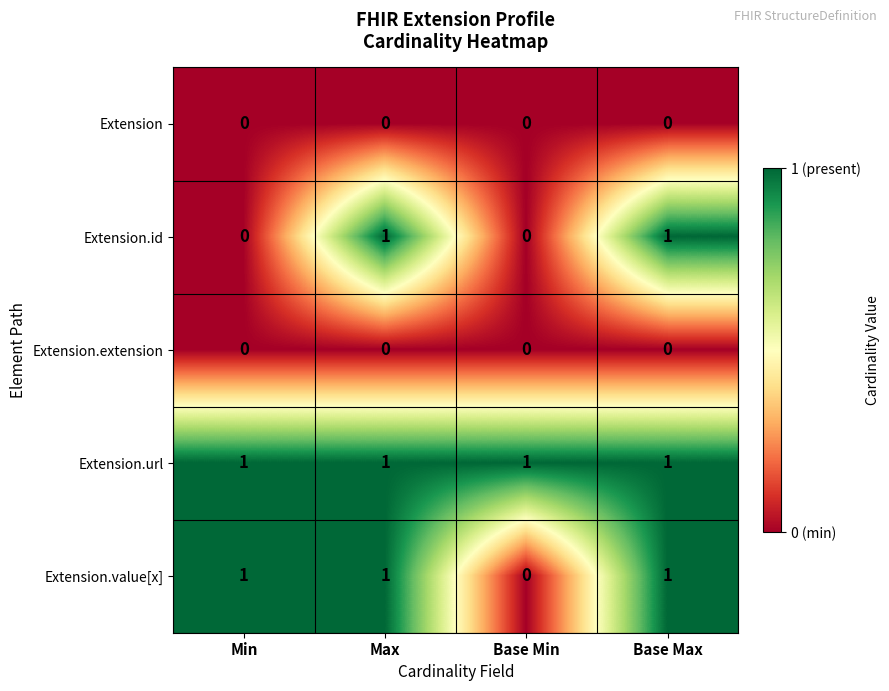

What is the spread (max minus min) of values at Min?

1